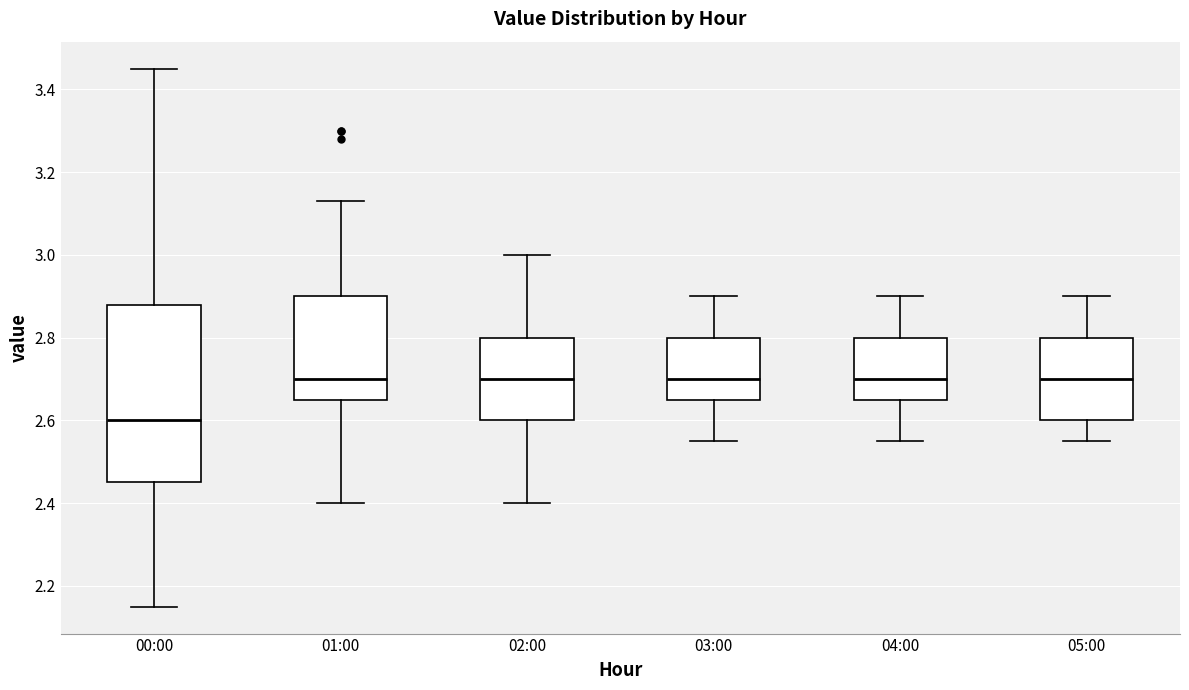

Reading left to right, transcribe this box plot: for each box, give where its median line is, the range the box spans, and where its two whiskers end, as read against the y-axis. The values are not printed on the chart, so give them approximately, as read against the axis.

00:00: median 2.60, box 2.46 to 2.88, whiskers 2.16 to 3.46
01:00: median 2.70, box 2.66 to 2.90, whiskers 2.40 to 3.14
02:00: median 2.70, box 2.60 to 2.80, whiskers 2.40 to 3.00
03:00: median 2.70, box 2.66 to 2.80, whiskers 2.56 to 2.90
04:00: median 2.70, box 2.66 to 2.80, whiskers 2.56 to 2.90
05:00: median 2.70, box 2.60 to 2.80, whiskers 2.56 to 2.90